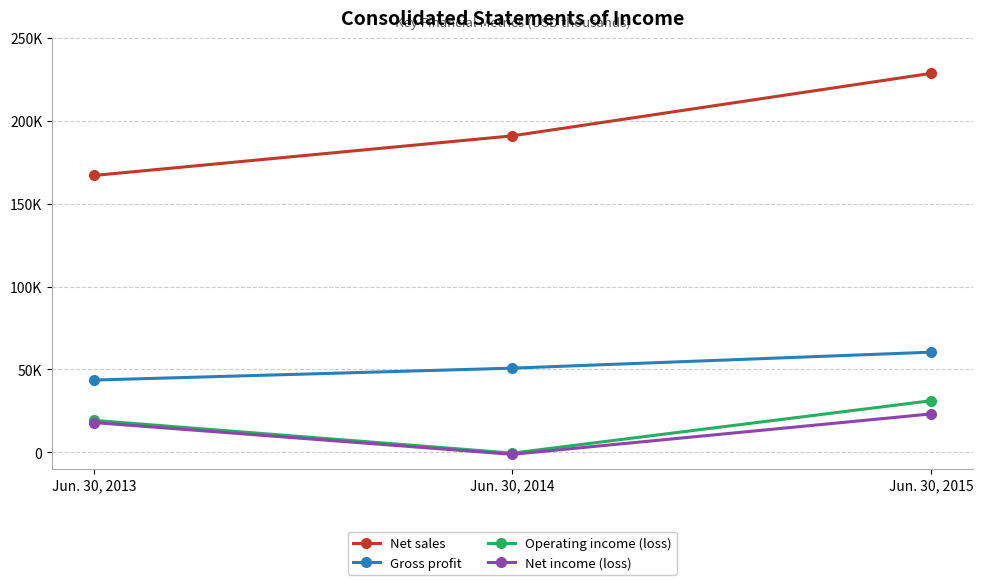

Is this an area chart (filled region under the line)?

No